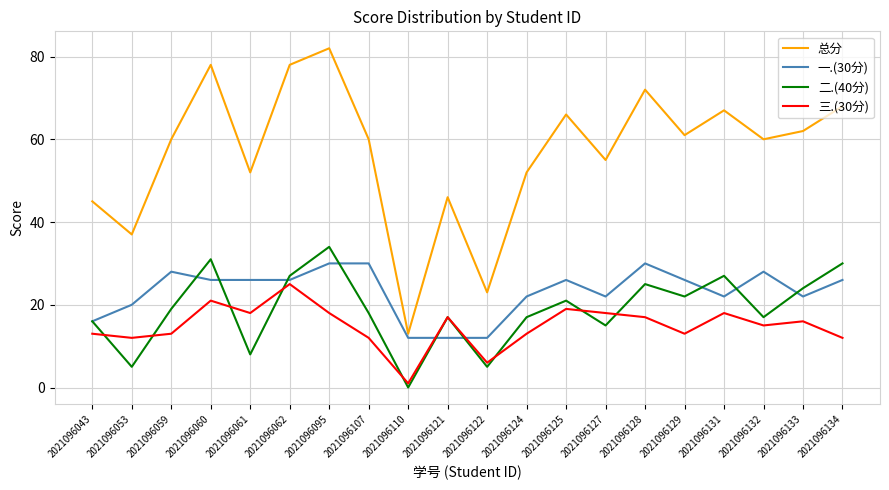

What is the sum of all 总分 values?

1137